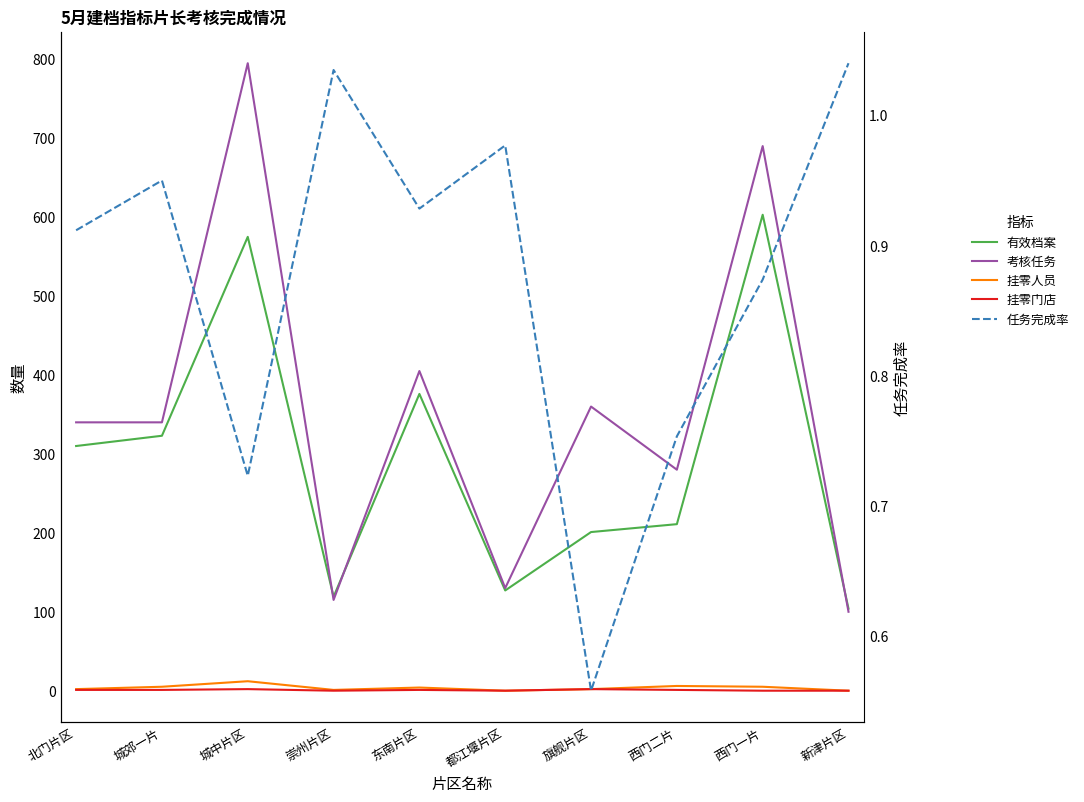

The 有效档案 series shows 57.0 at 新津片区. True or false?

False